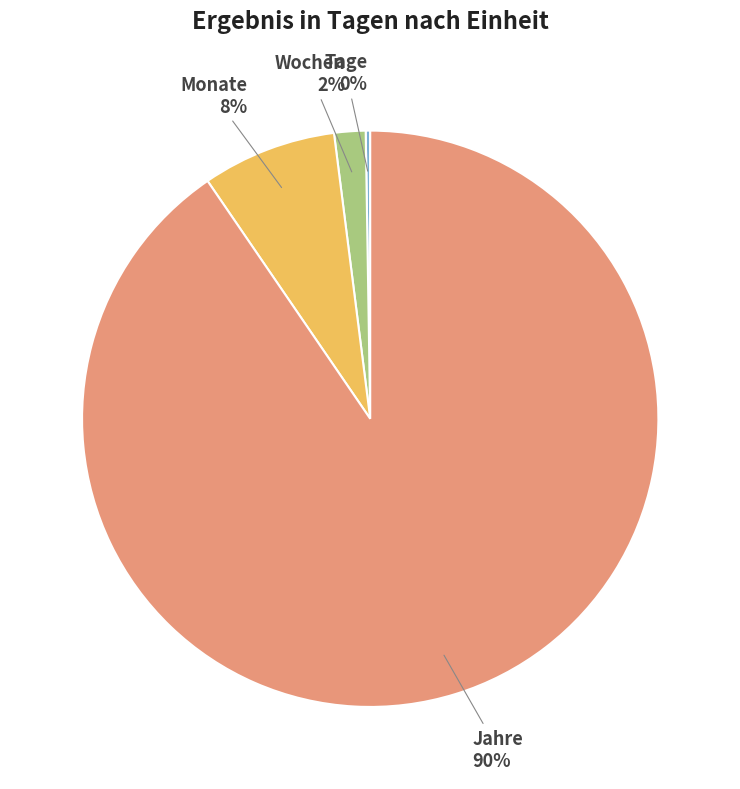

To the nearest percent, what percentage of the pie is Wochen?

2%